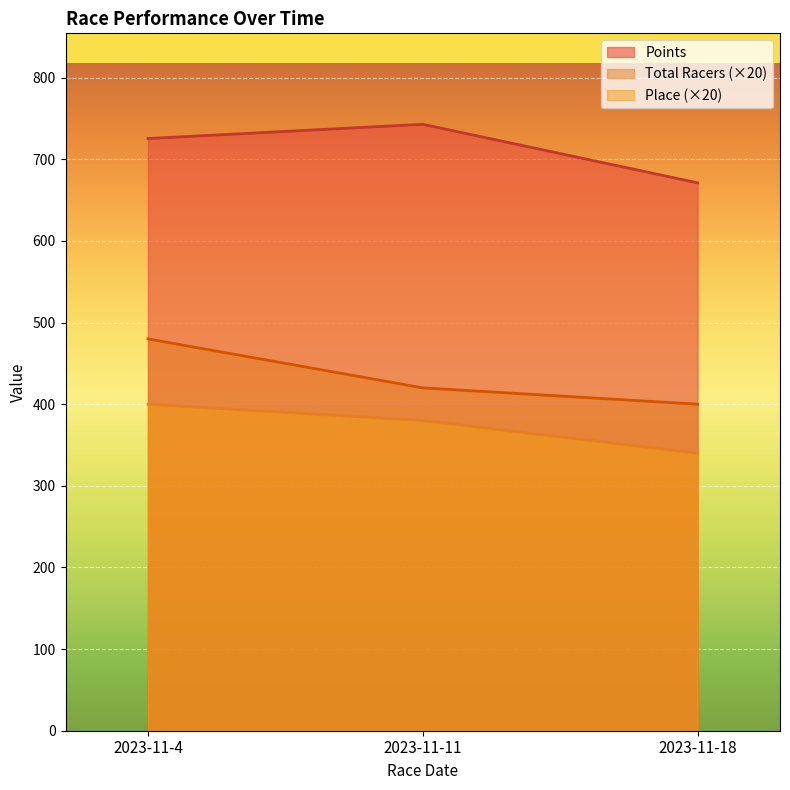

The value of Points at 2023-11-11 is 1275.1. True or false?

False